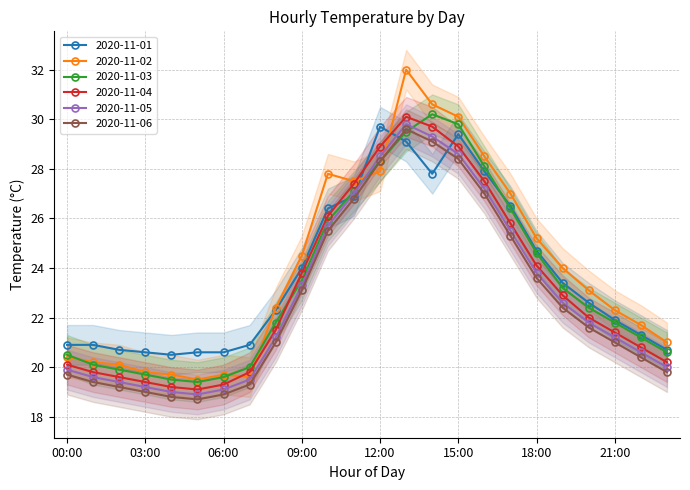

At which label does 2020-11-04 reach its minimum?

05:00